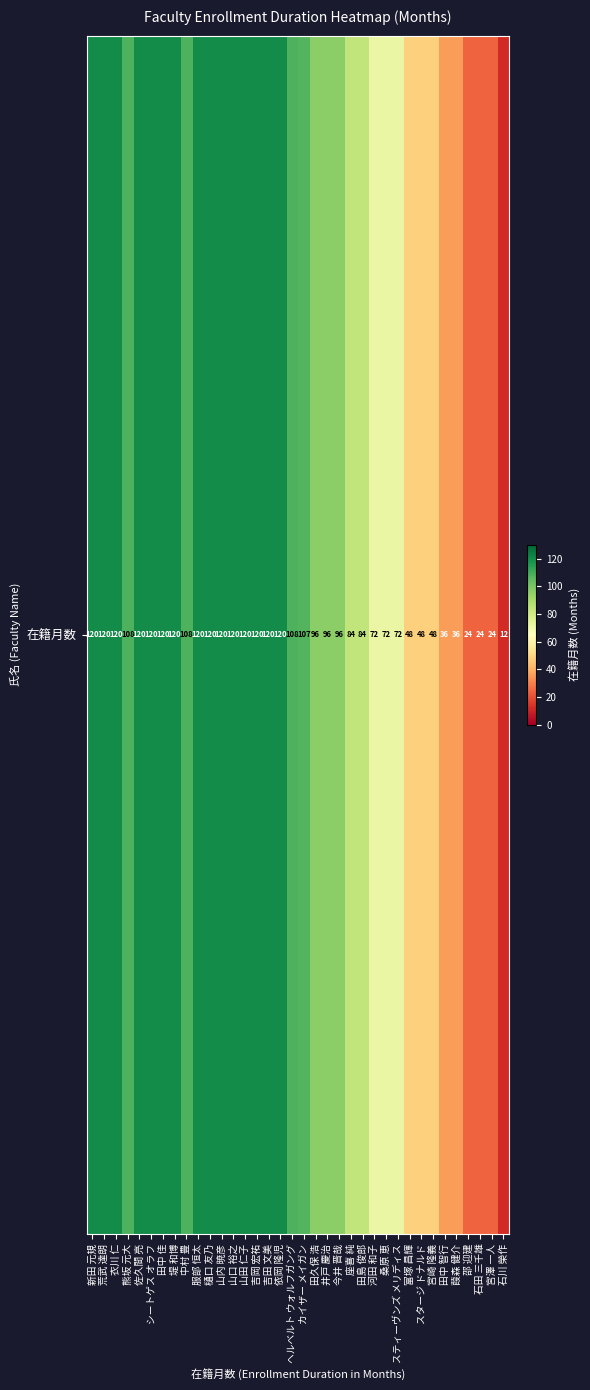

Which label corresponds to the largest value in the chart?

新田 元規